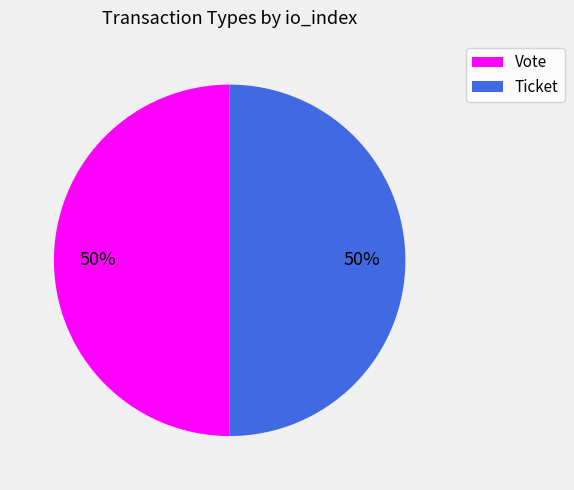

True or false: Vote accounts for 57% of the total.

False